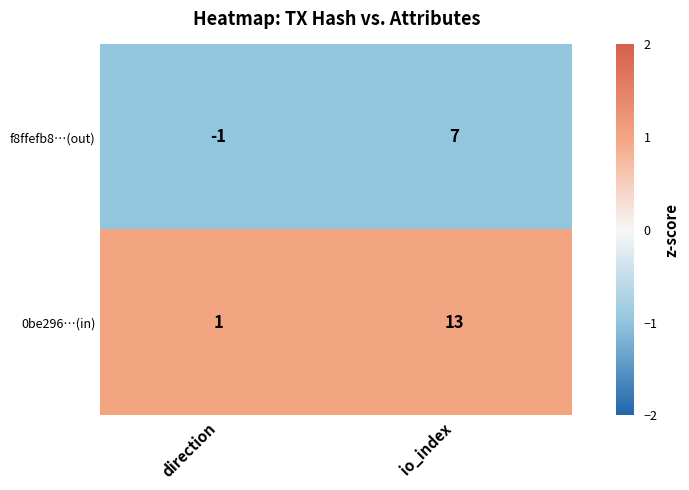

Is the value of f8ffefb8…(out) at io_index greater than the value of 0be296…(in) at direction?

Yes